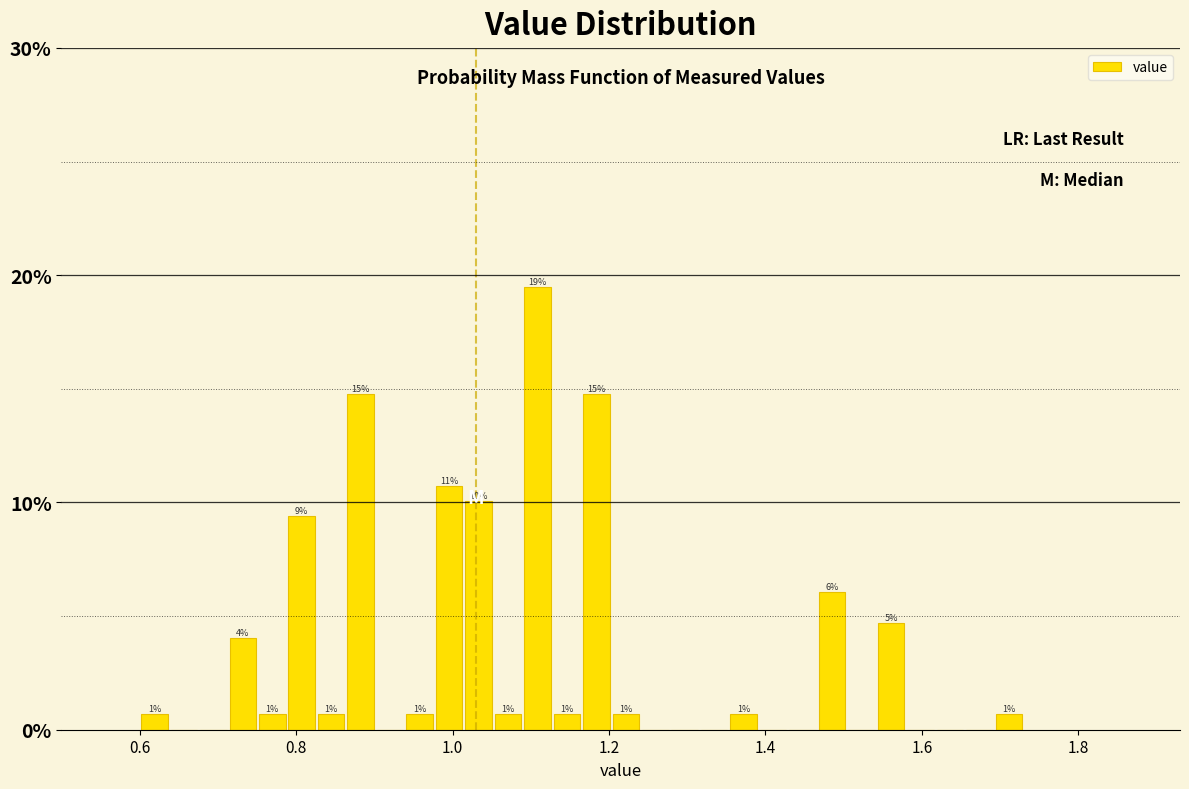

Around what value on the x-axis is the tallest bar? Give the approximate position of its centre, as read against the axis.

1.10